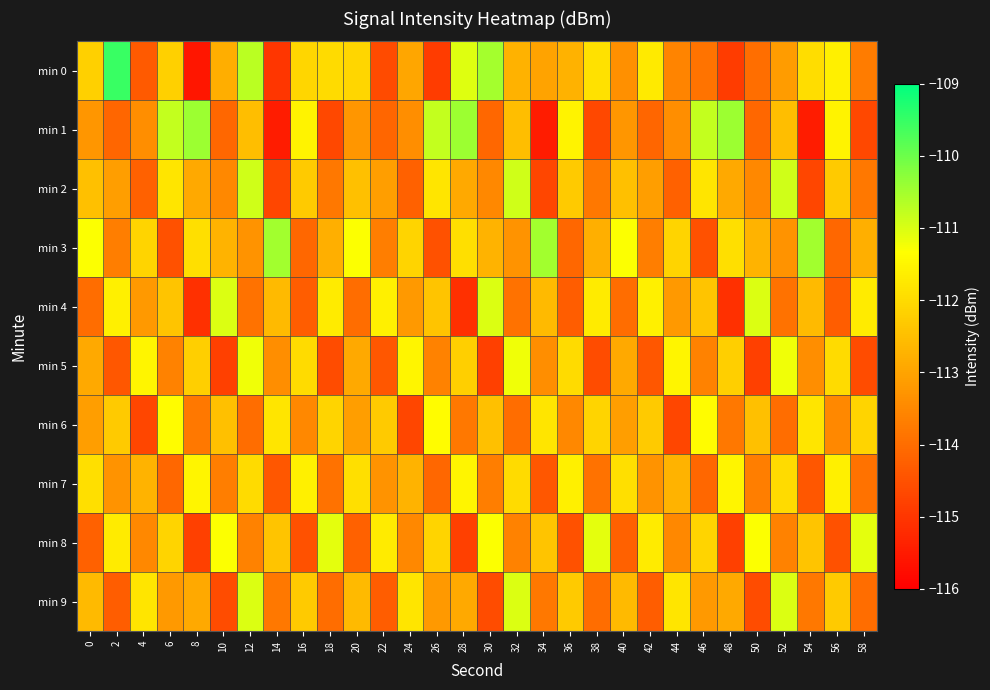

Which series changed the most between 24 and 52?

min 2